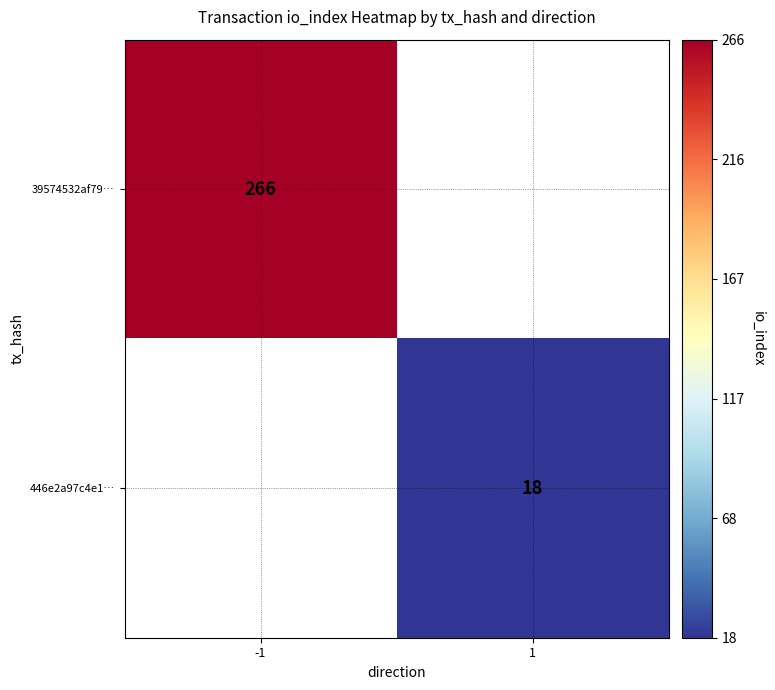

True or false: 39574532af79… has a value of 372.8 at -1.

False